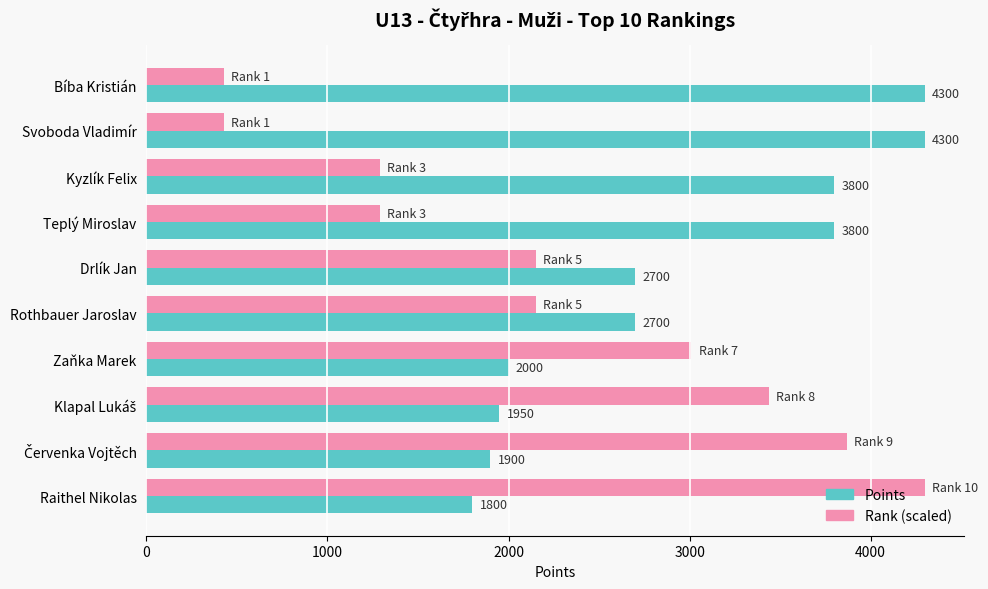

True or false: Points has a value of 4300 at Svoboda Vladimír.

True